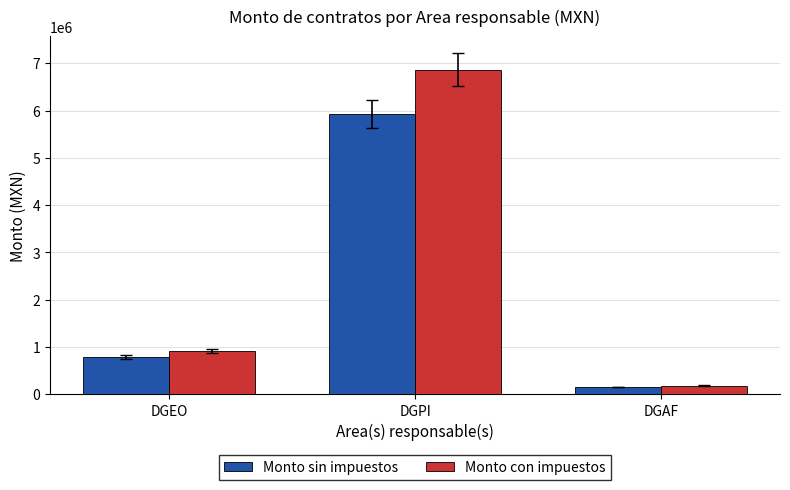

What is the lowest value of the Monto con impuestos series?

181296.4